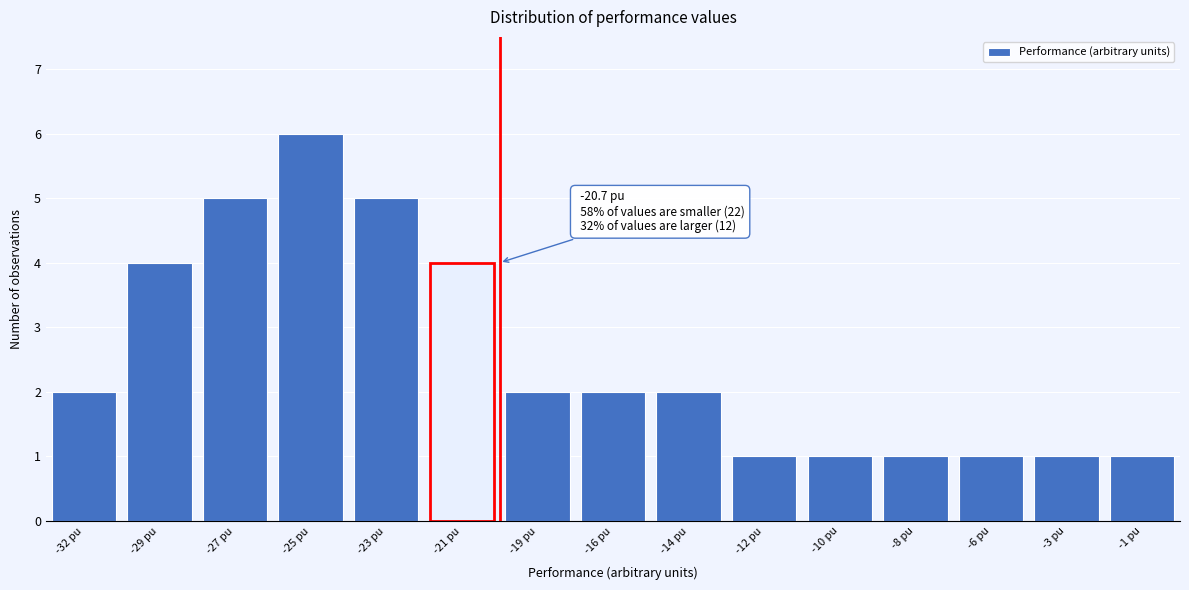

Reading left to right, extract all data points from this chart.

2	4	5	6	5	4	2	2	2	1	1	1	1	1	1